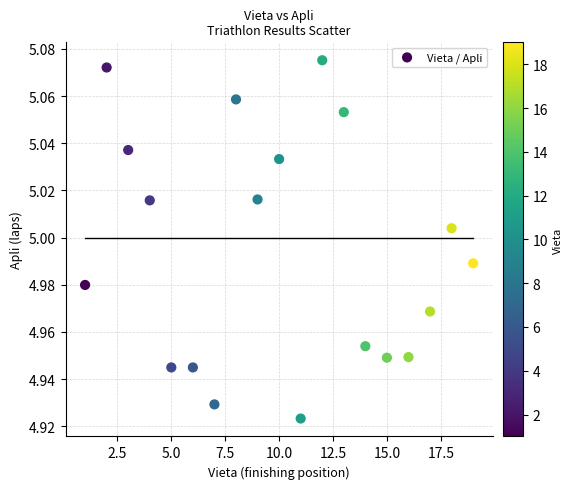

What is the range of X values (max minus min)?

18.0